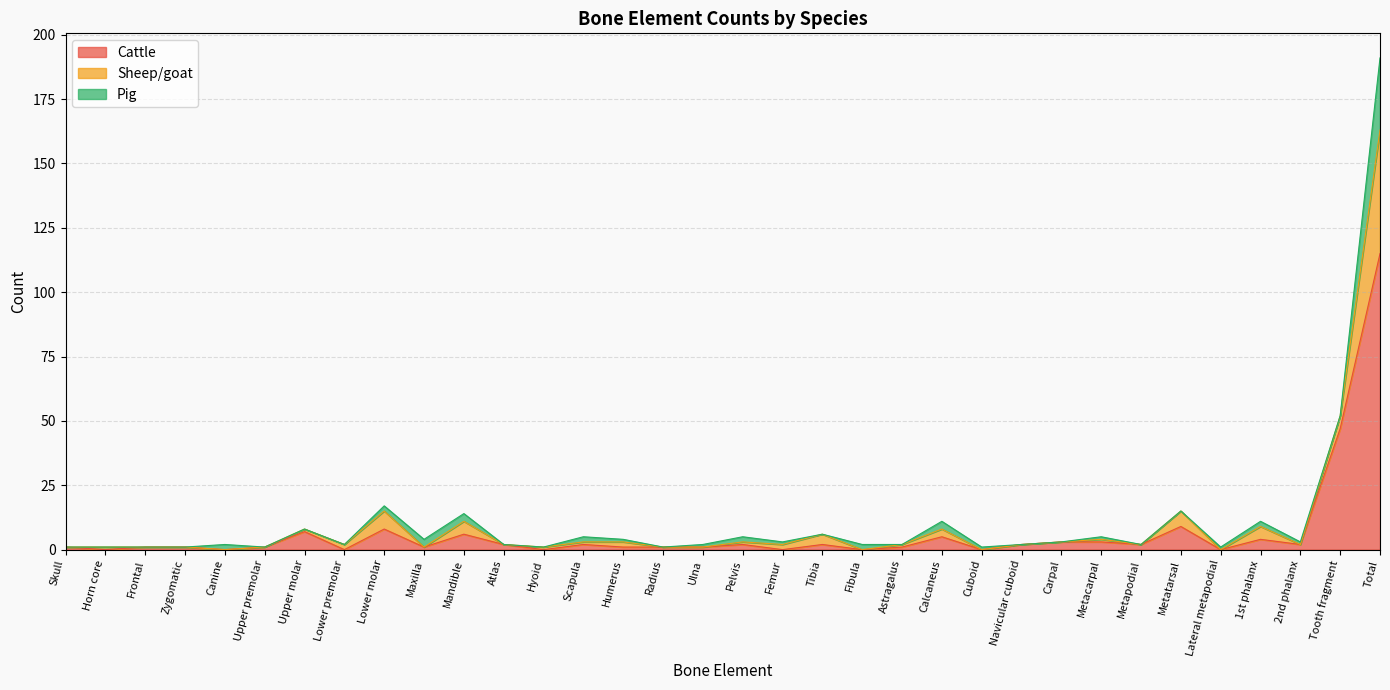

True or false: Cattle has more than 0 interior local peaks.

True